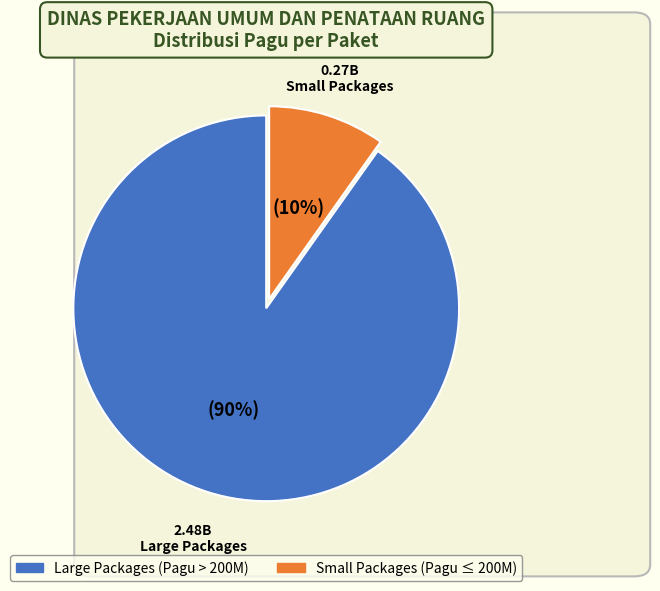

To the nearest percent, what is the difference between the largest and smallest slice percentages?

80%